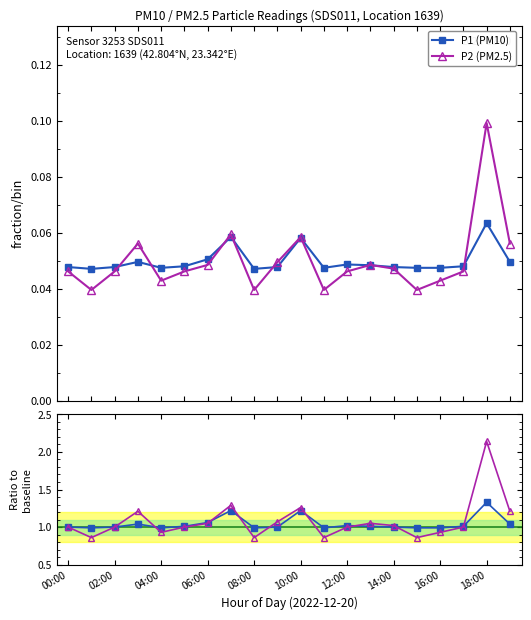

True or false: P2 (PM2.5) has more than 1 interior local peaks.

True